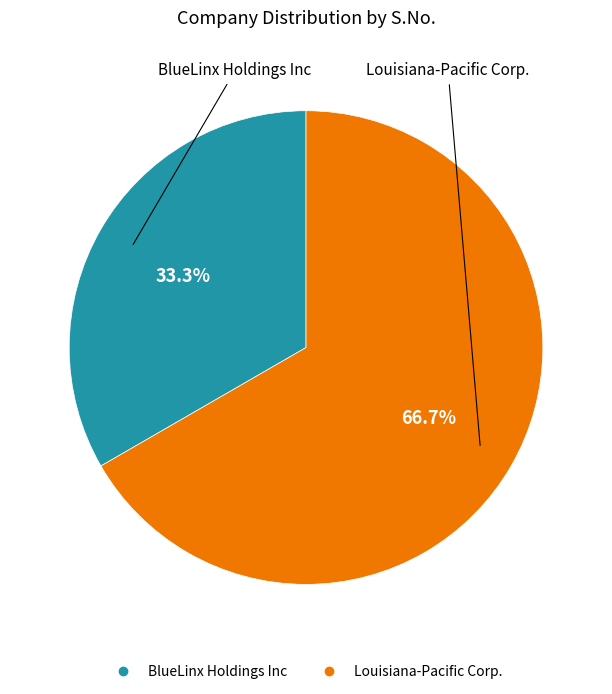

Which category has the smallest portion of the pie?

BlueLinx Holdings Inc